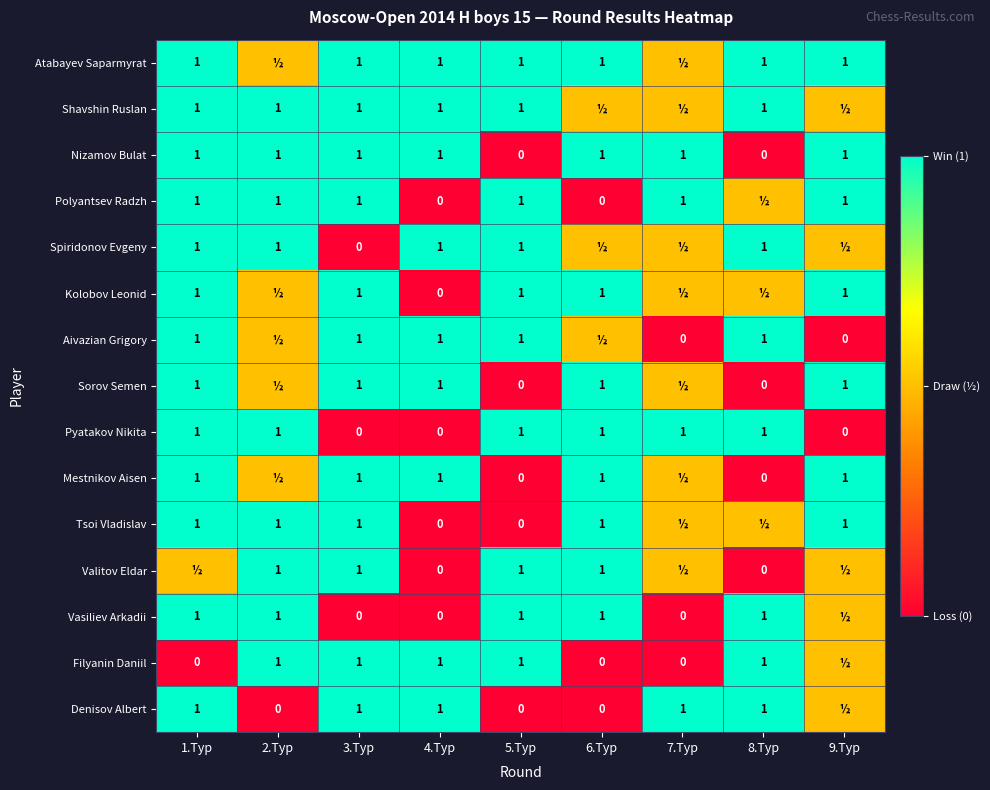

What is the sum of all Pyatakov Nikita values?

6.0